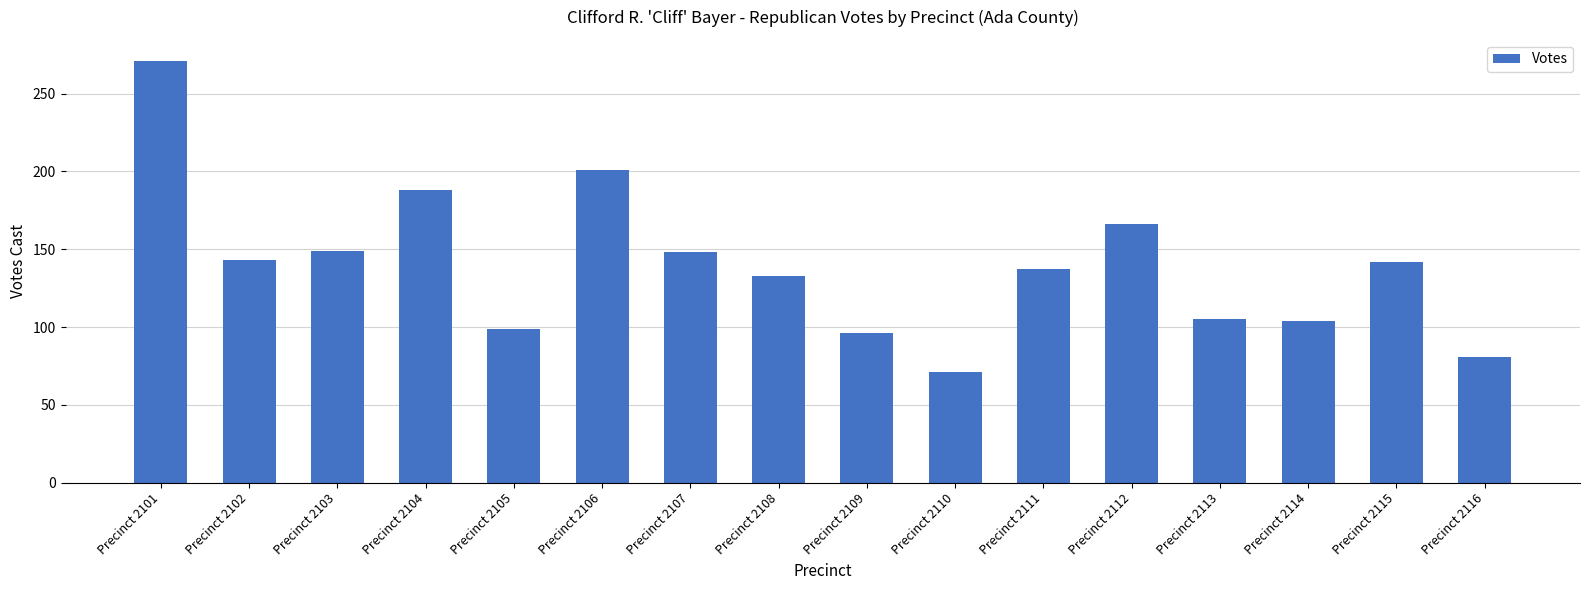

What value does the data have at Precinct 2105?

99